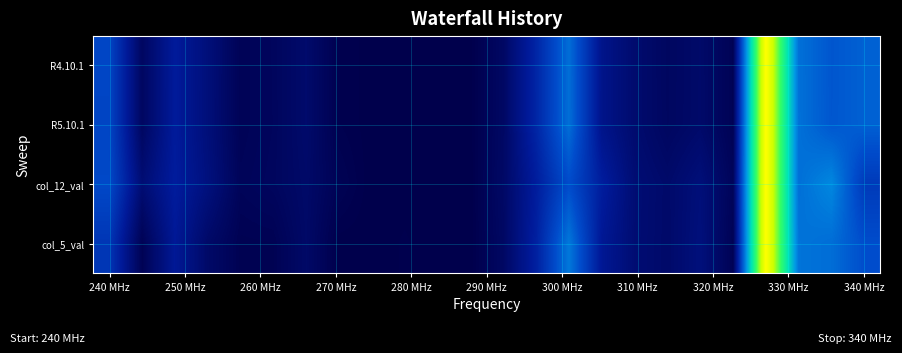

Reading right to left, what are all the values shown in this chart?

R4.10.1: 0.3	0.3	0.4	1.0	0.0	0.1	0.0	0.1	0.1	0.3	0.2	0.0	0.0	0.0	0.0	0.0	0.0	0.1	0.0	0.0	0.1	0.1	0.0	0.3
R5.10.1: 0.3	0.3	0.4	1.0	0.0	0.1	0.0	0.1	0.1	0.4	0.2	0.0	0.0	0.0	0.0	0.0	0.0	0.1	0.0	0.0	0.1	0.1	0.0	0.3
col_12_val: 0.2	0.4	0.4	1.0	0.0	0.1	0.1	0.1	0.2	0.3	0.2	0.0	0.0	0.0	0.0	0.0	0.0	0.1	0.0	0.0	0.1	0.2	0.1	0.3
col_5_val: 0.3	0.3	0.4	1.0	0.0	0.1	0.1	0.1	0.1	0.4	0.2	0.0	0.0	0.0	0.0	0.0	0.0	0.1	0.0	0.0	0.1	0.1	0.0	0.2